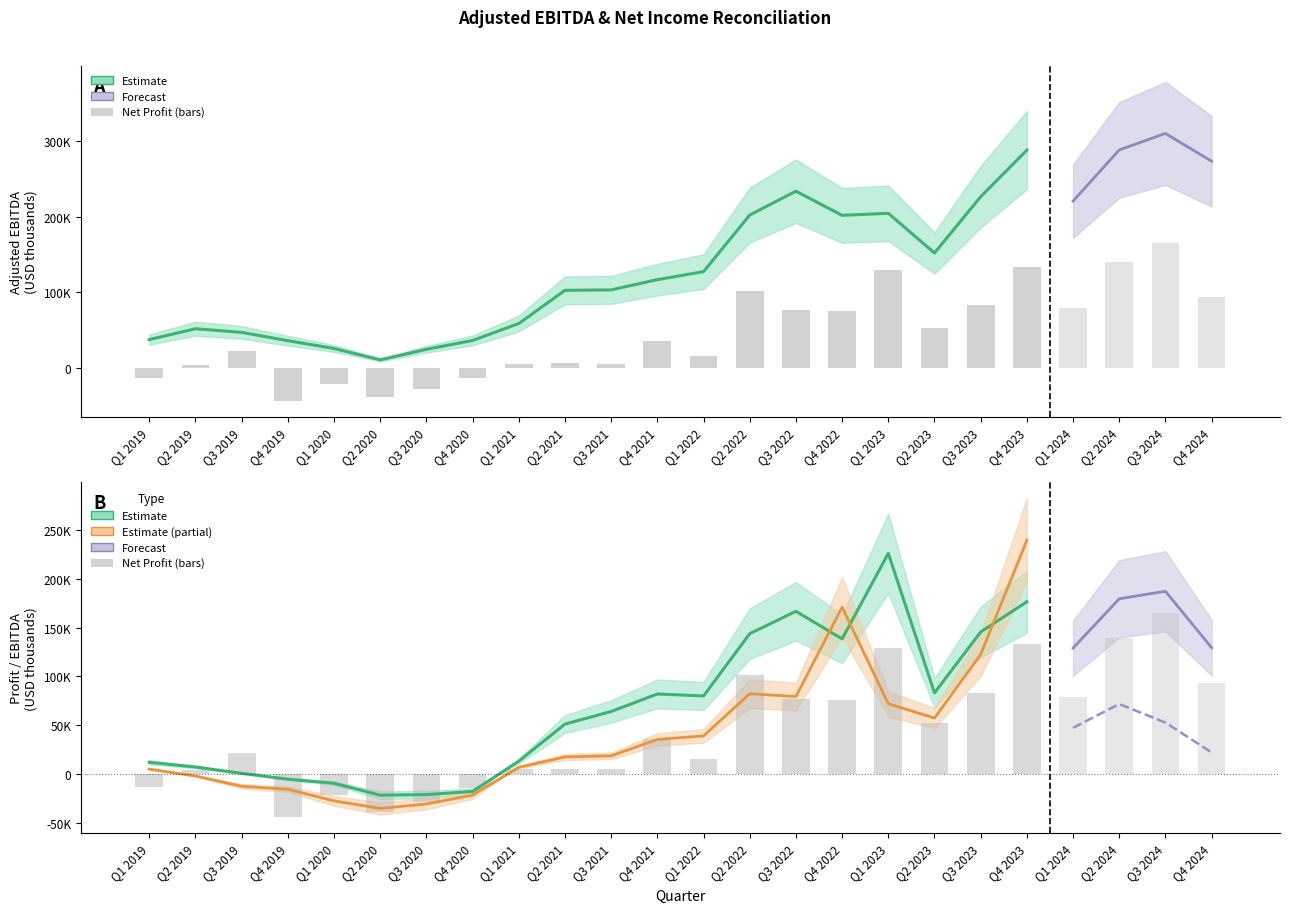

How many positive values does the Net Profit series have?

14